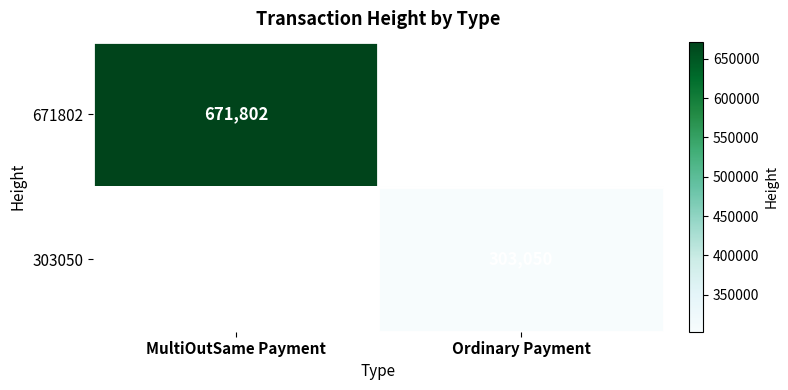

How many distinct data groups are displayed?

2